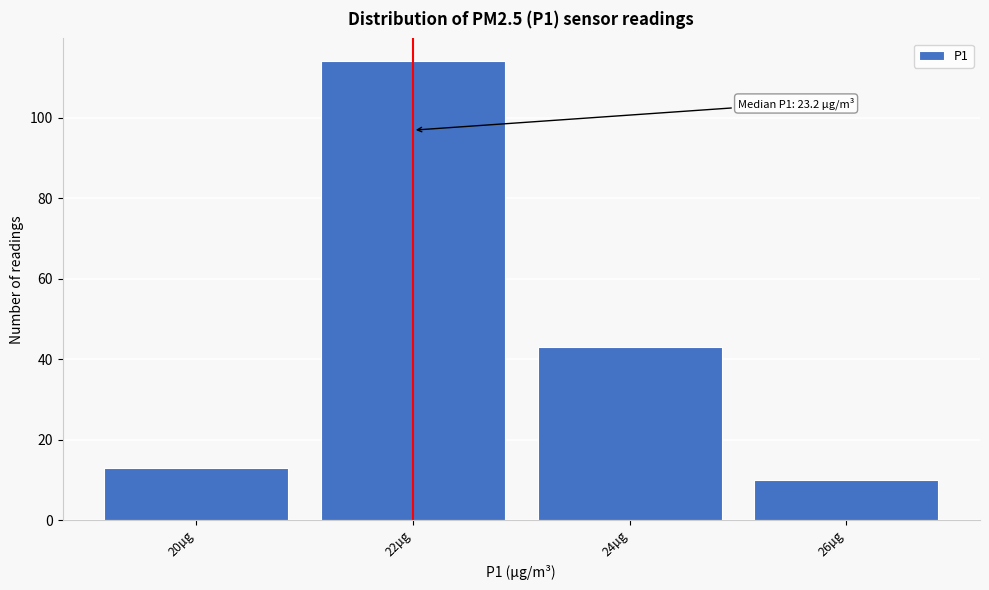

Reading left to right, what are all the values shown in this chart?

13	114	43	10